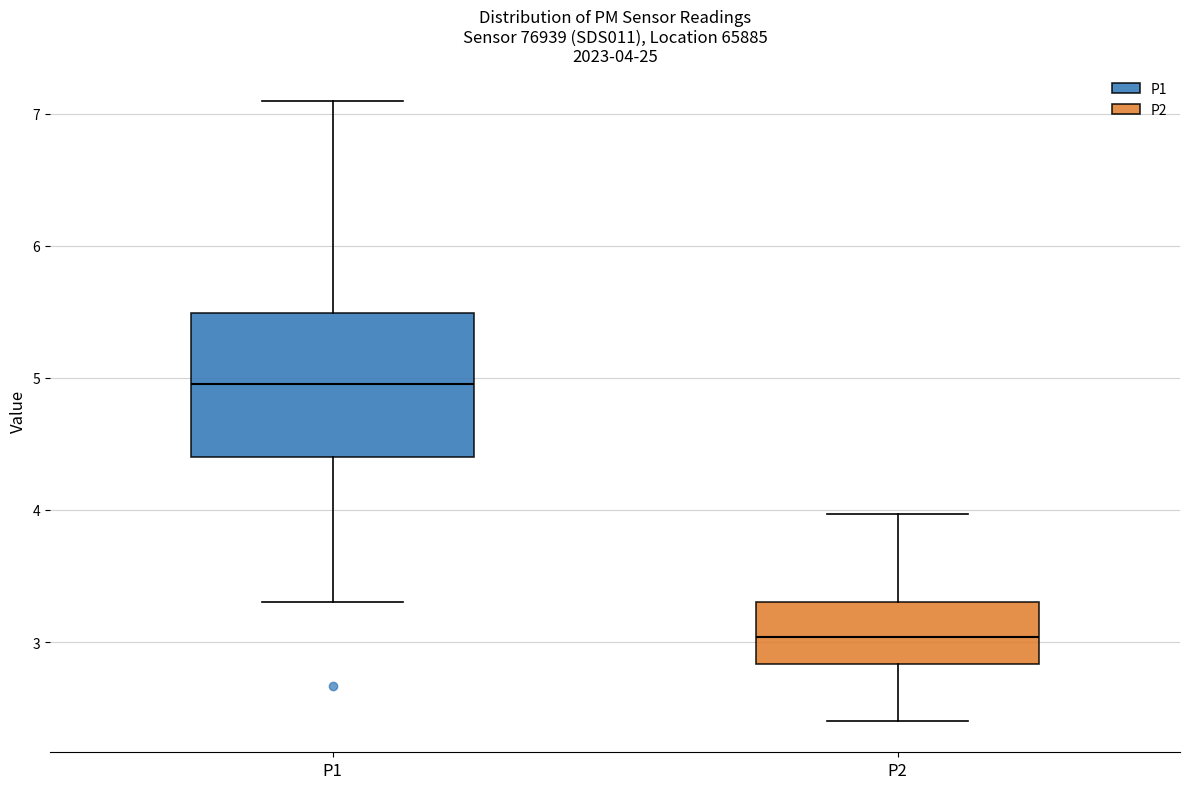

Comparing the boxes themselves (not the whiskers), which one is the tallest?

P1